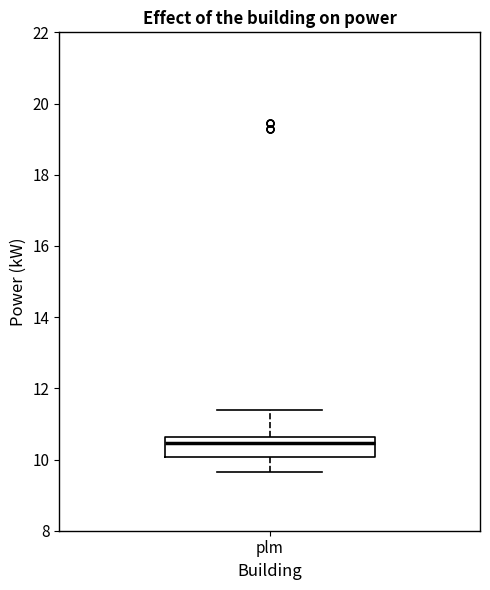

Where does the upper whisker of the box for plm end on the y-axis? The values are not printed on the chart, so give them approximately, as read against the axis.

11.4